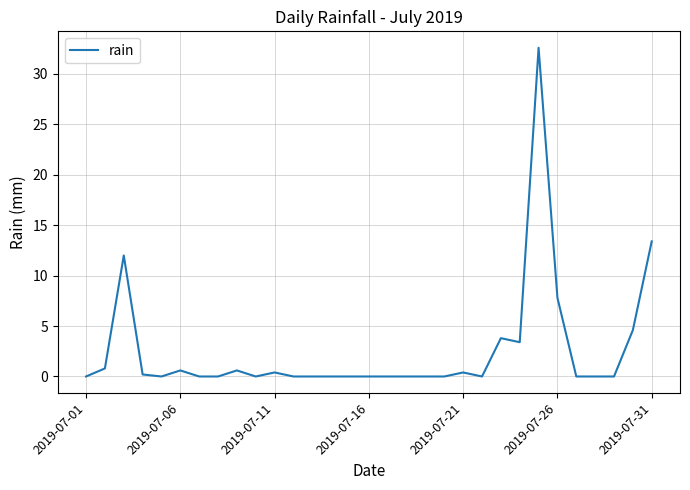

What is the greatest value displayed?

32.6